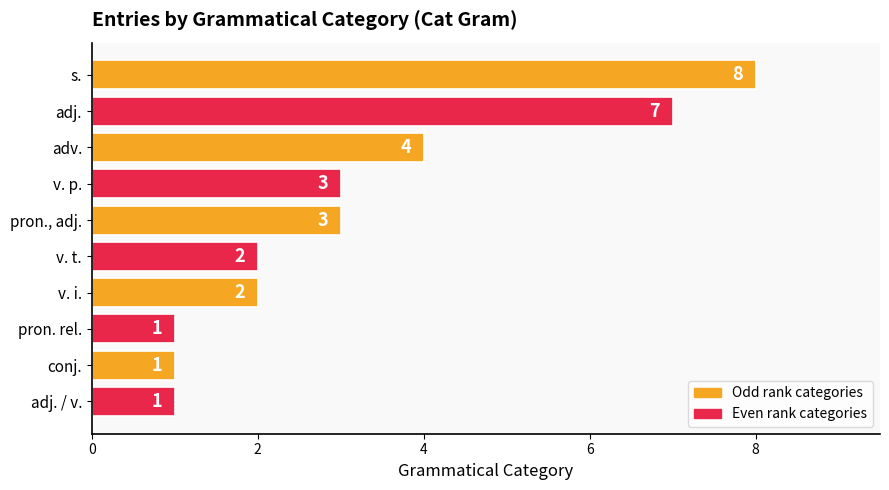

True or false: the data shows 3 at pron., adj..

True